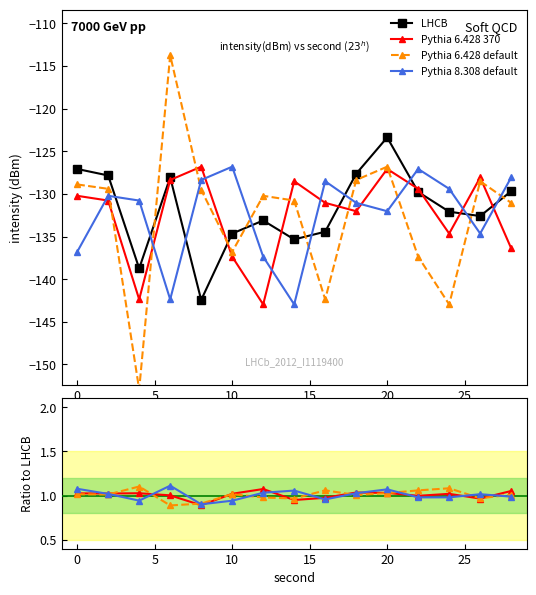

The value of LHCB at 8 is -35.2. True or false?

False